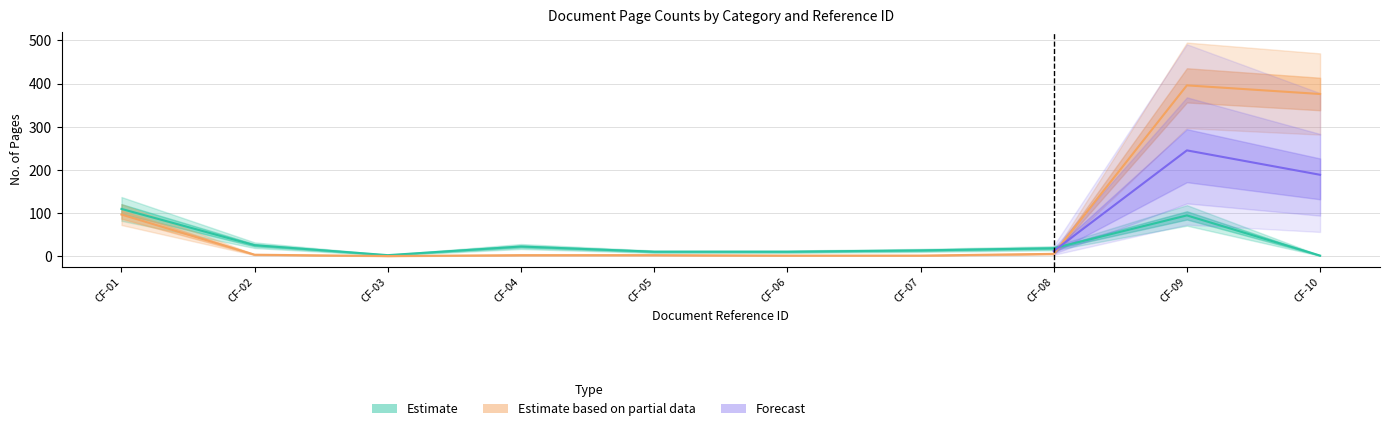

At which category does the data reach its first local peak?

CF-04